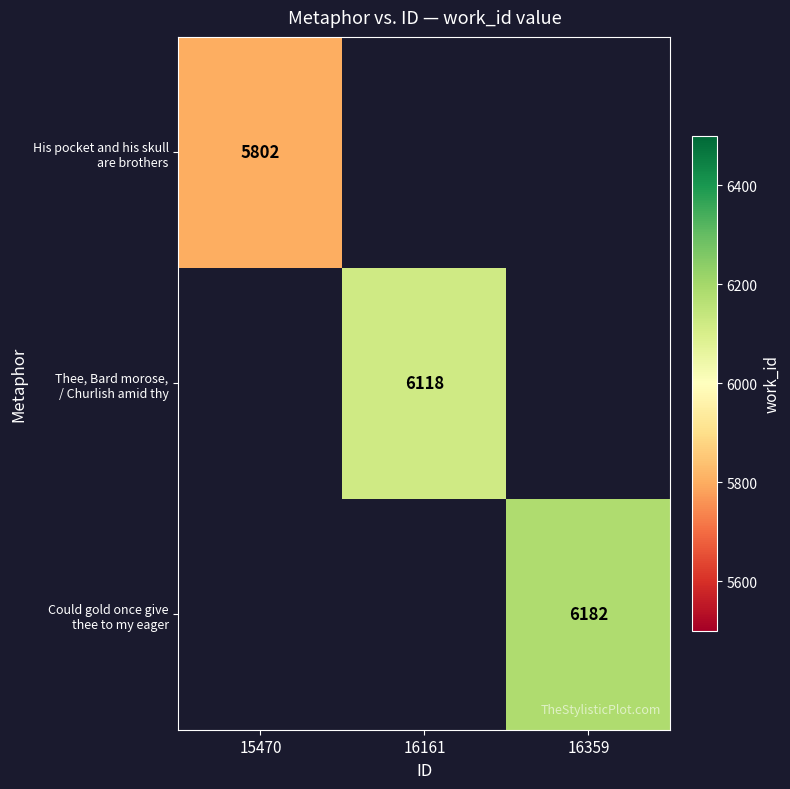

True or false: His pocket and his skull are brothers has a value of 7632.6 at 15470.

False